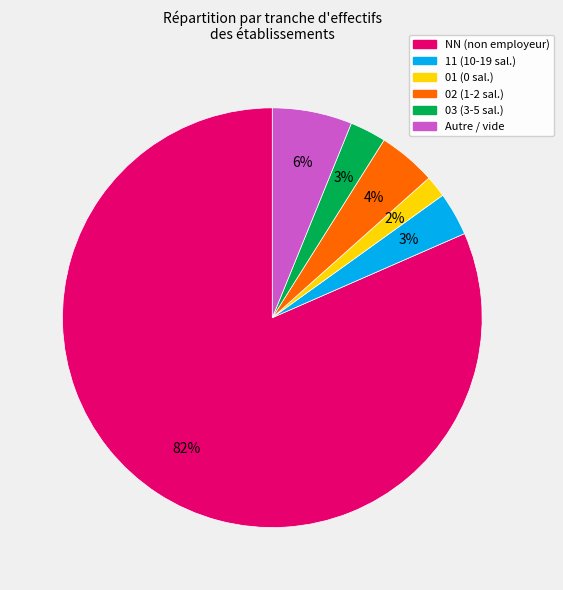

To the nearest percent, what is the difference between the Autre / vide and 11 (10-19 sal.) slice percentages?

3%